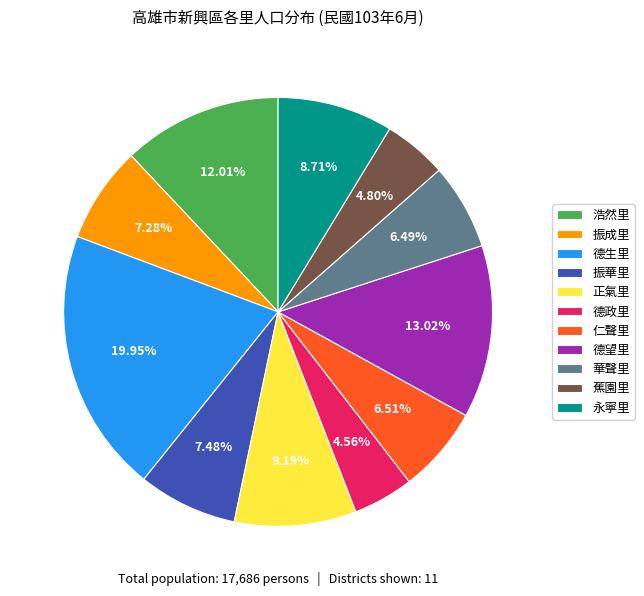

What is the total percentage of 蕉園里 and 浩然里?

16.8%